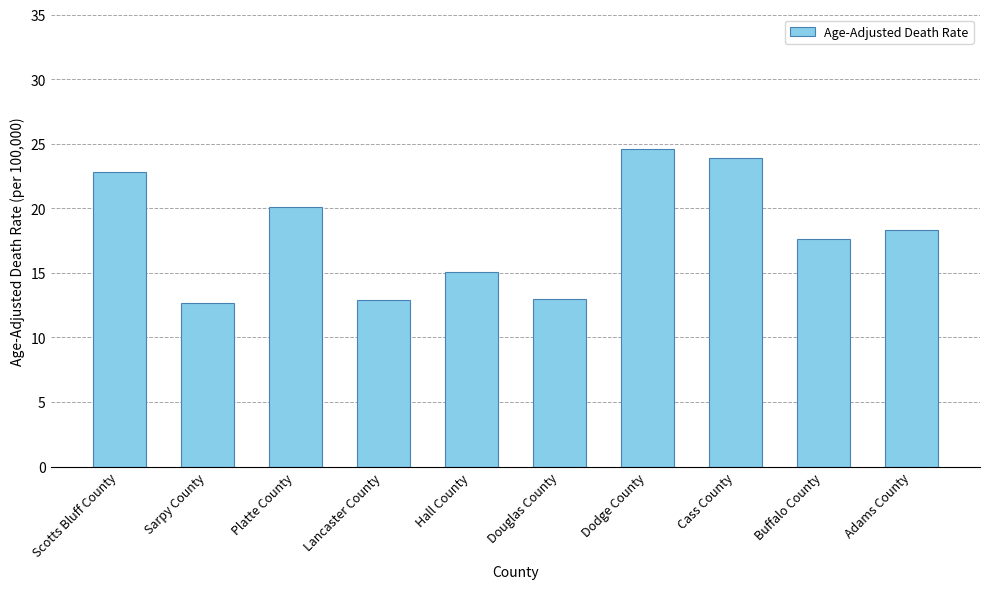

Which label corresponds to the largest value in the chart?

Dodge County